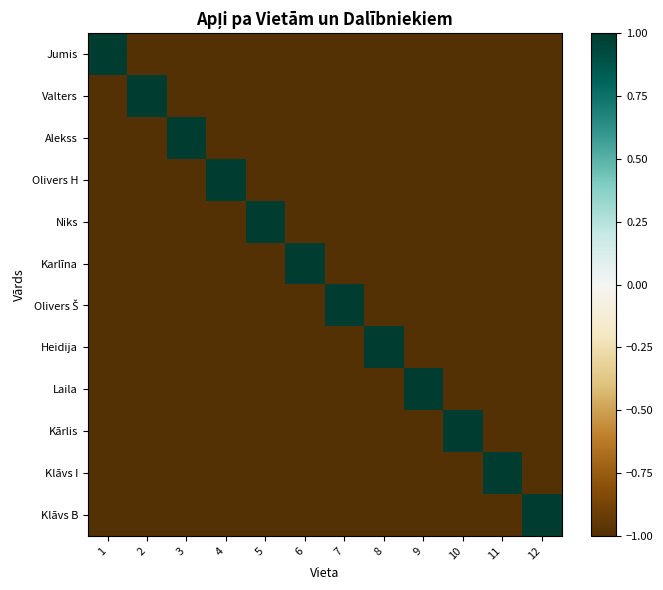

Which has a higher value, 5 or 9?

5